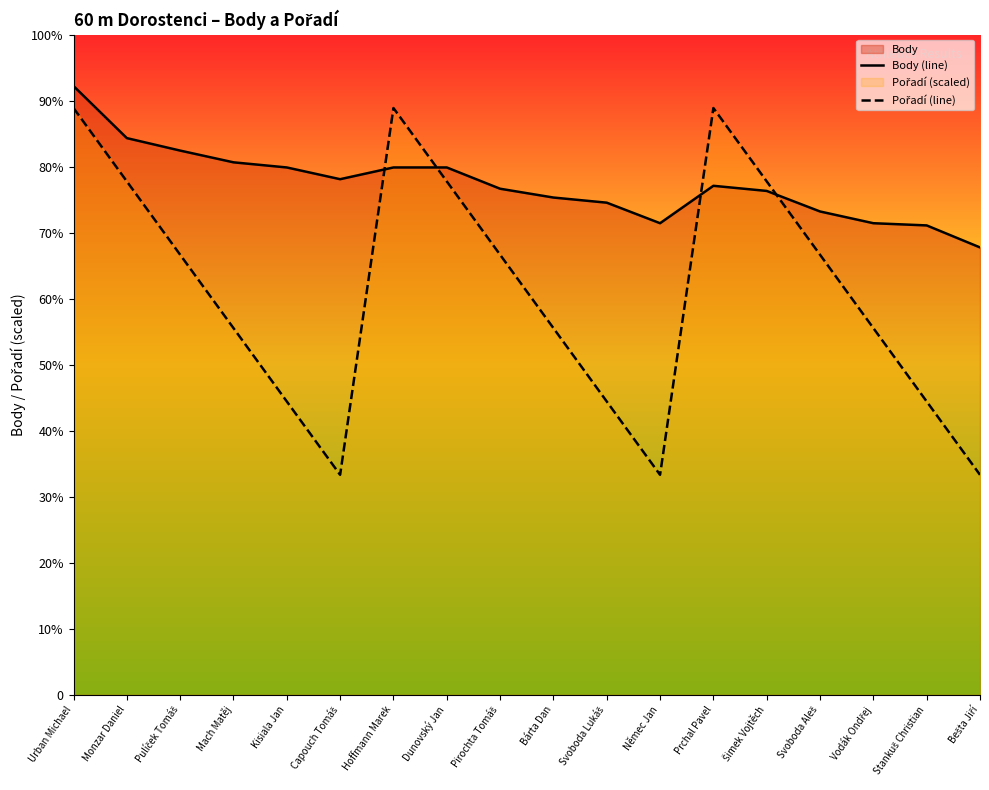

How many data points in Pořadí (line) are less than 600?

9